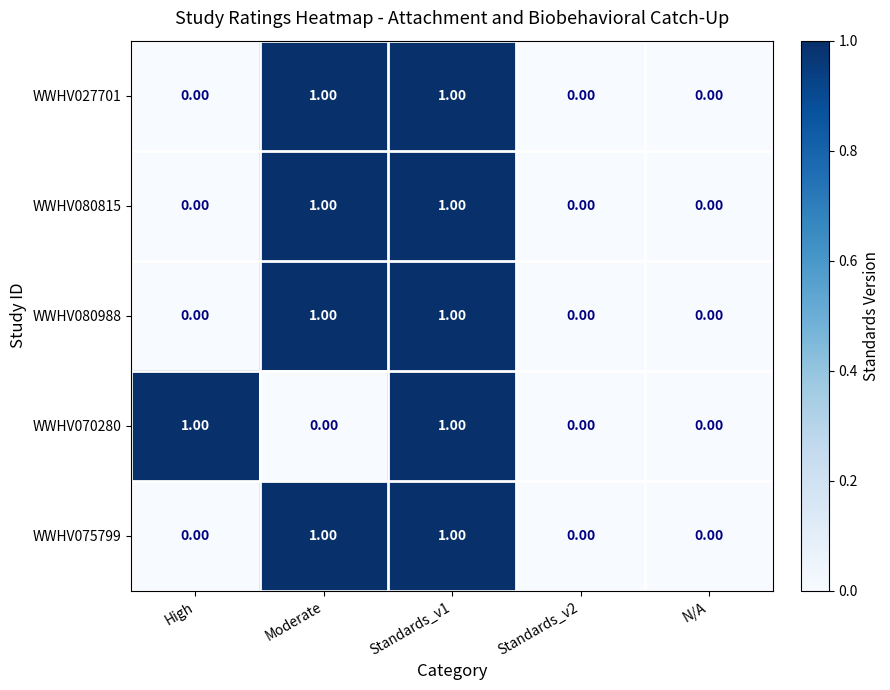

Is the value of WWHV075799 at N/A greater than the value of WWHV080815 at Standards_v1?

No